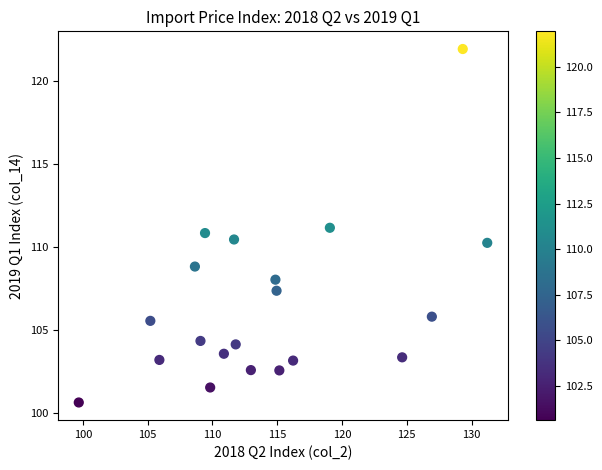

What is the range of X values (max minus min)?

31.5